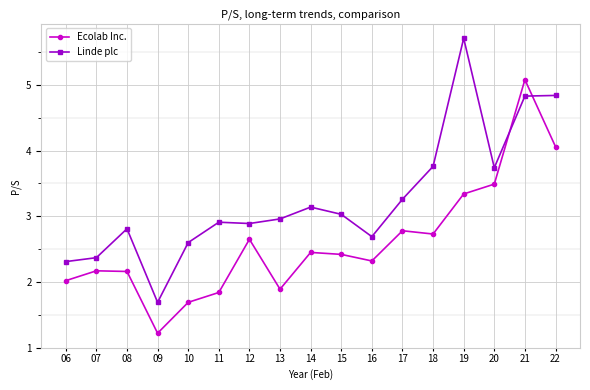

What value does the Linde plc series have at 14?

3.1